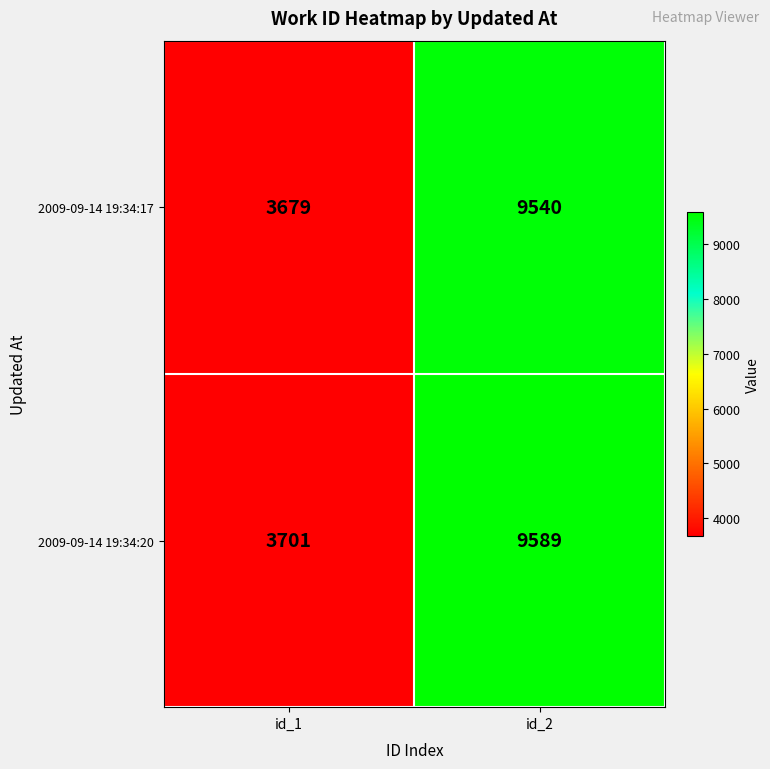

What is the sum of all 2009-09-14 19:34:17 values?

13219